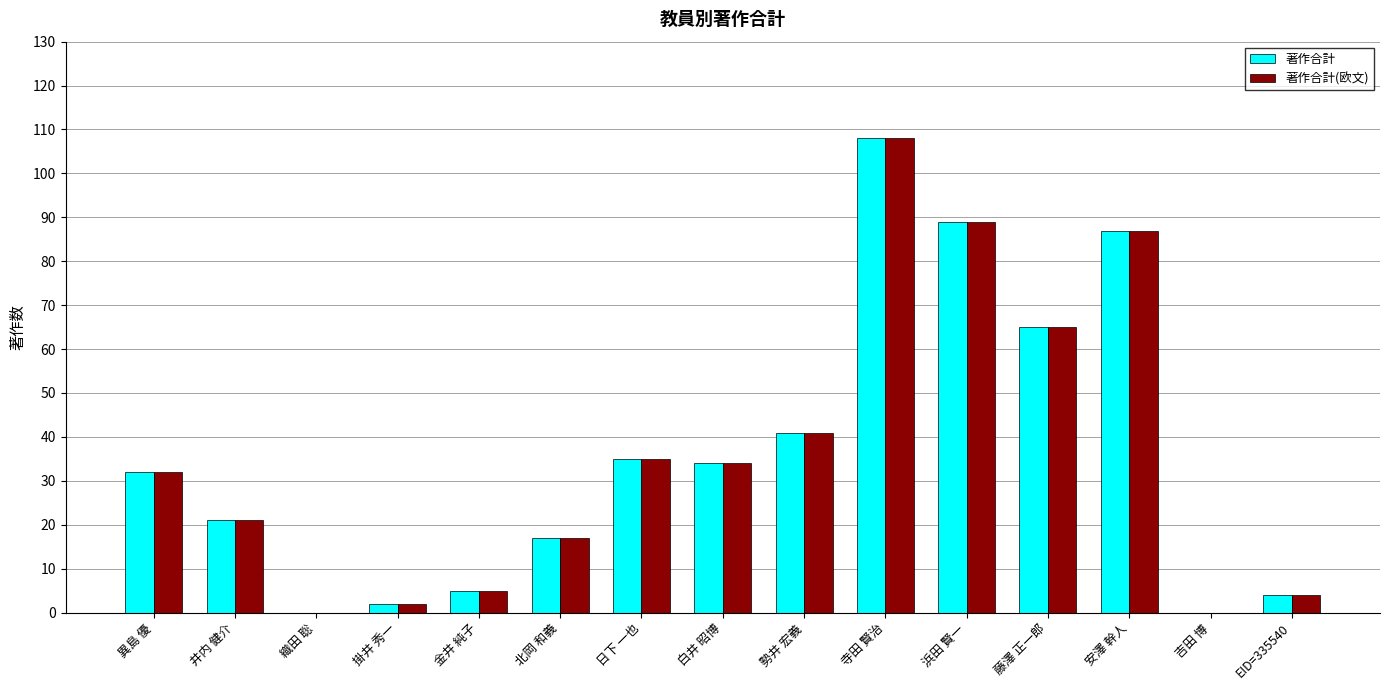

At which category is the sum across all series the highest?

寺田 賢治